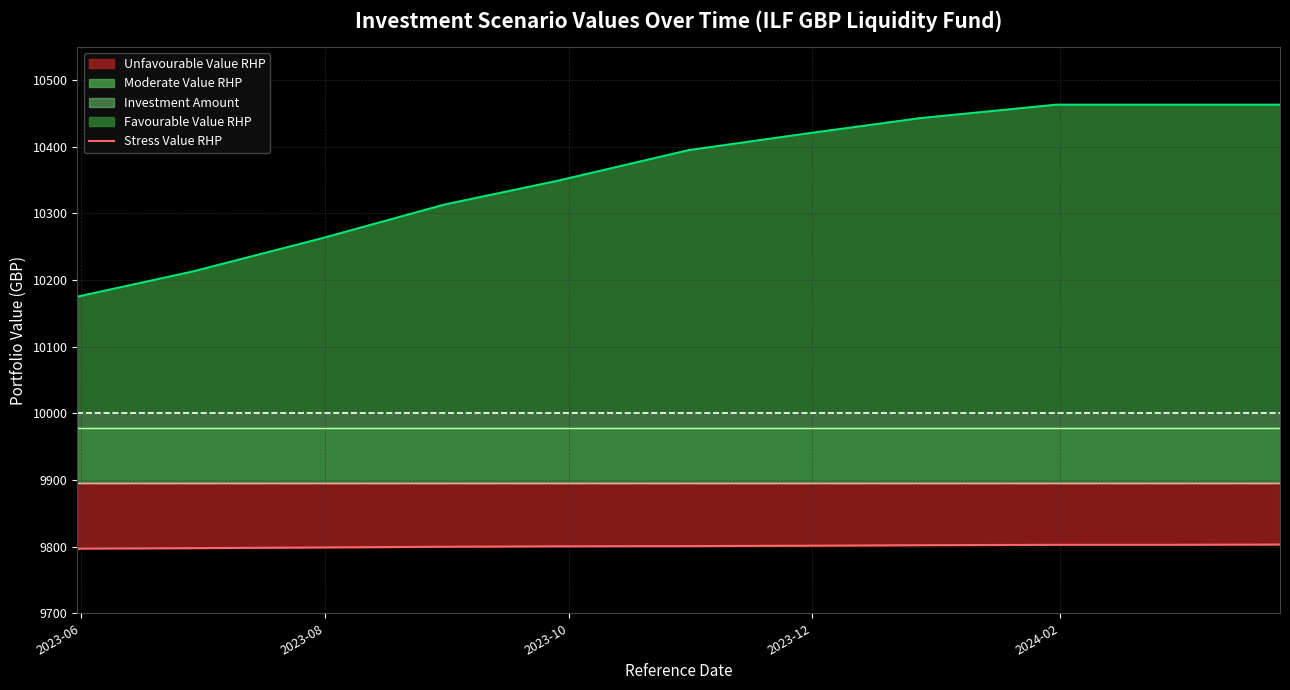

True or false: Stress Value RHP and Favourable Value RHP intersect in this chart.

False